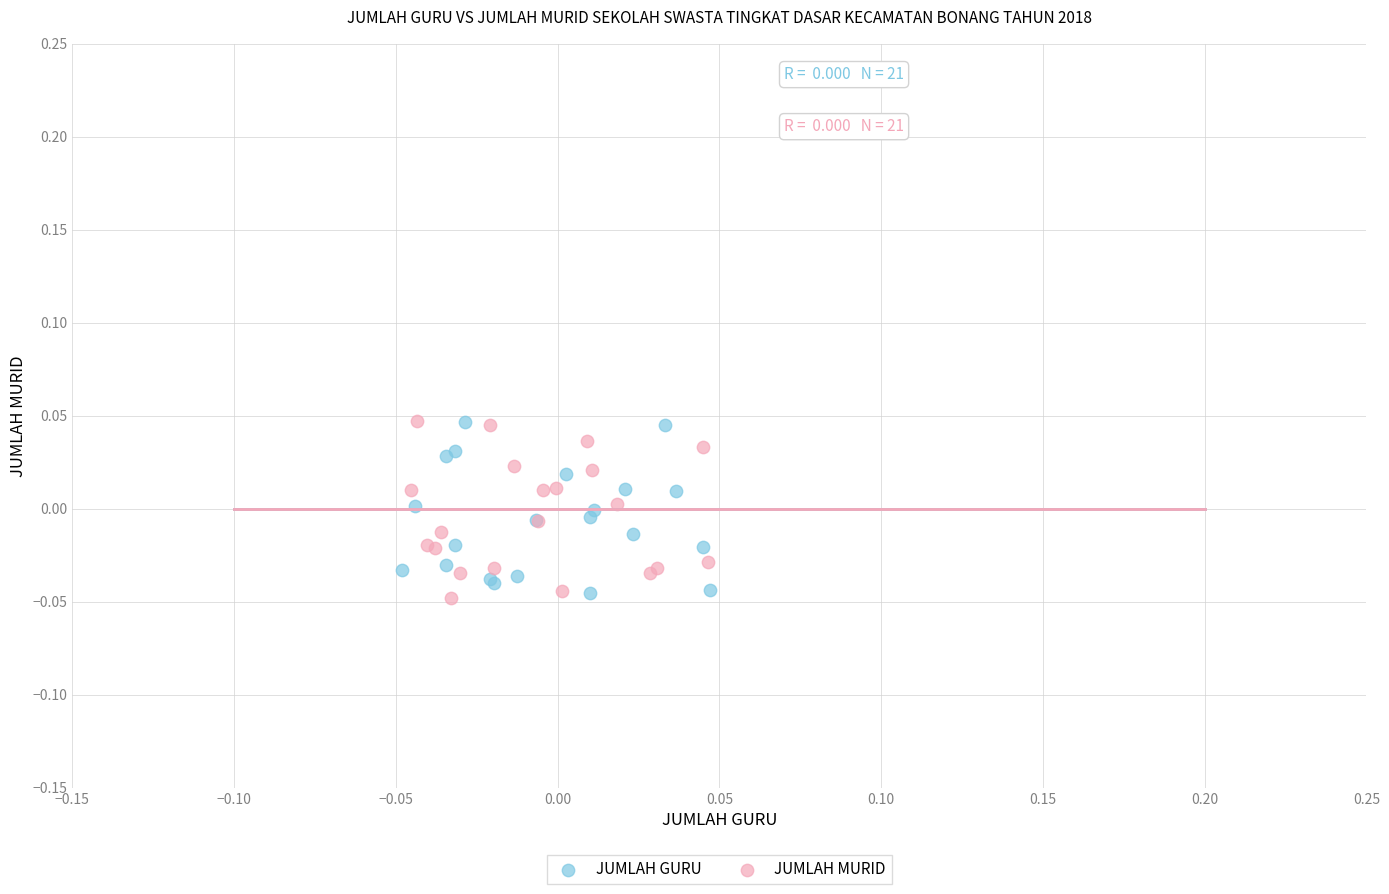

What are all the series names shown in the legend?

JUMLAH GURU, JUMLAH MURID